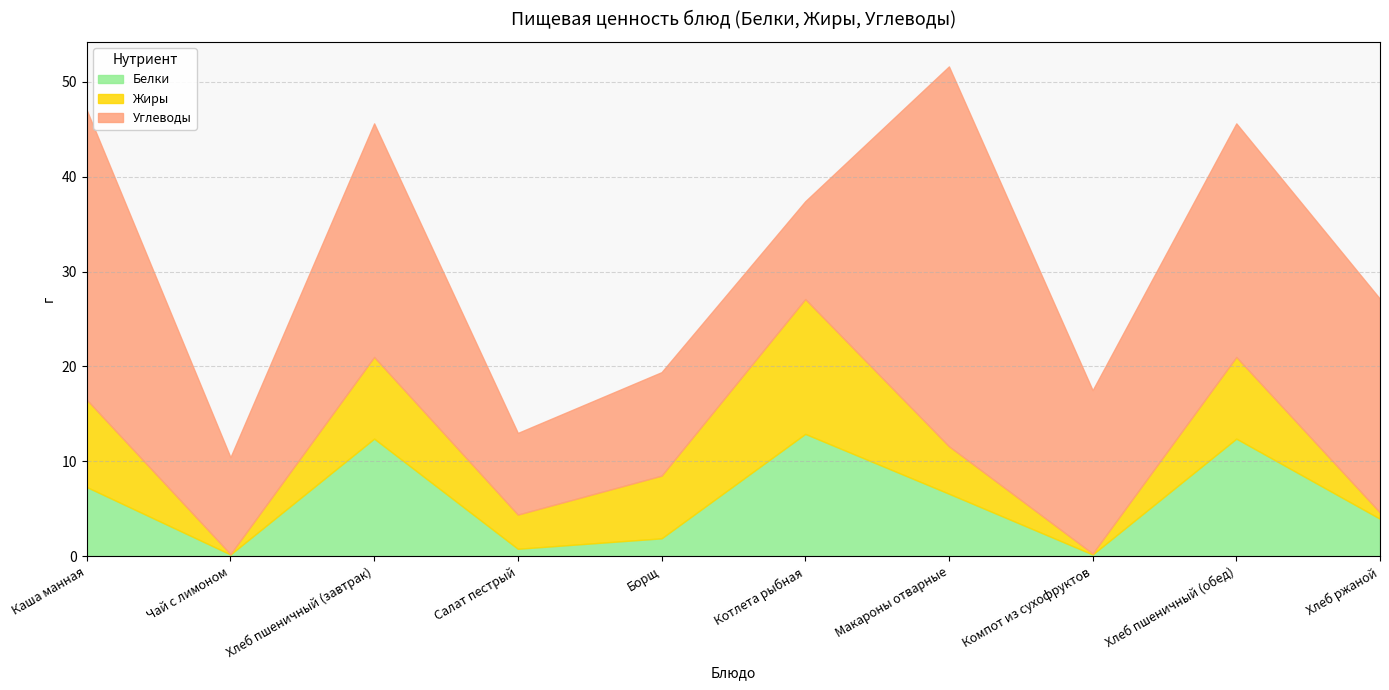

What is the label of the 10th point from the left?

Хлеб ржаной